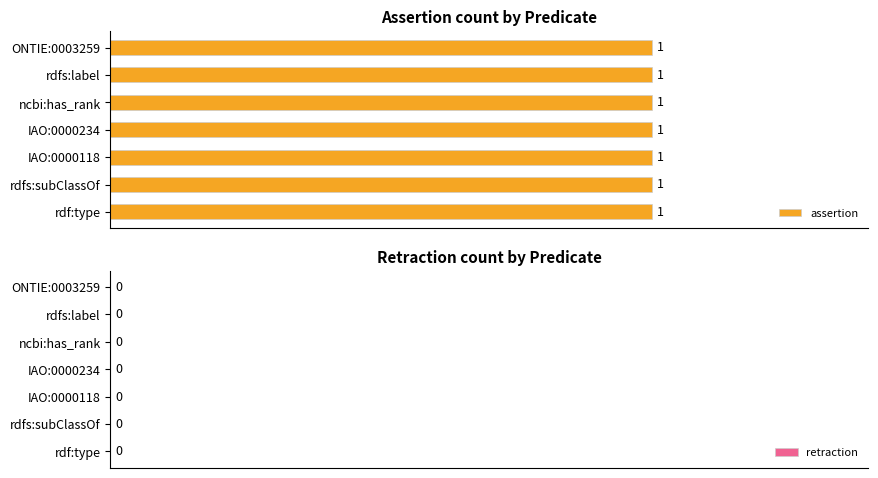

Which has a higher value, rdf:type or rdfs:label?

rdf:type